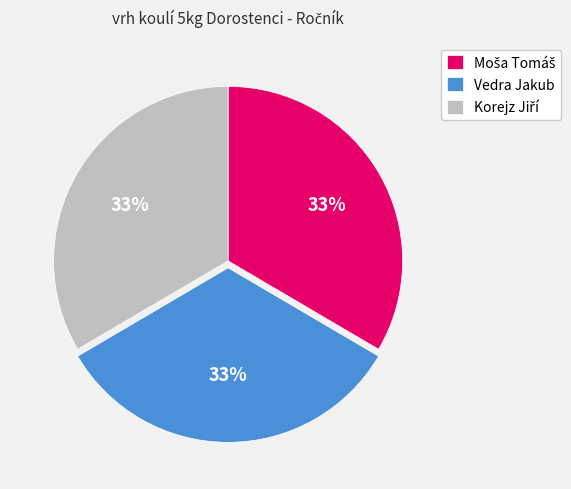

True or false: Vedra Jakub accounts for 18% of the total.

False